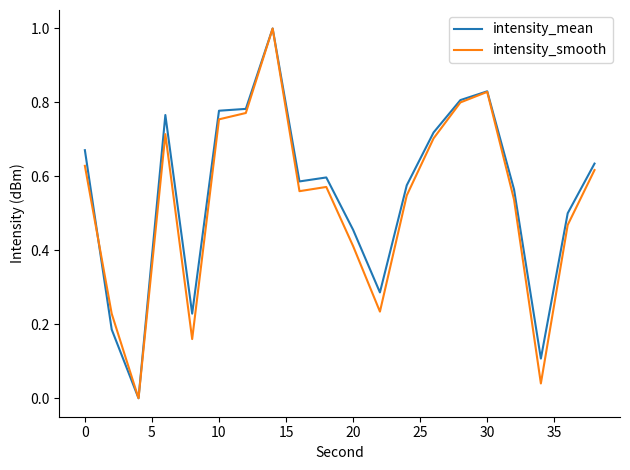

Is it true that intensity_mean equals 1.0 at 0?

False